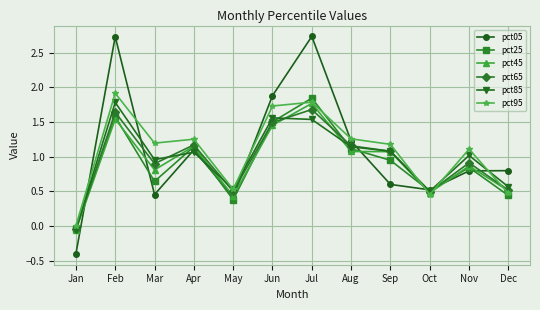

At how many categories does at least one series exceed 2?

2